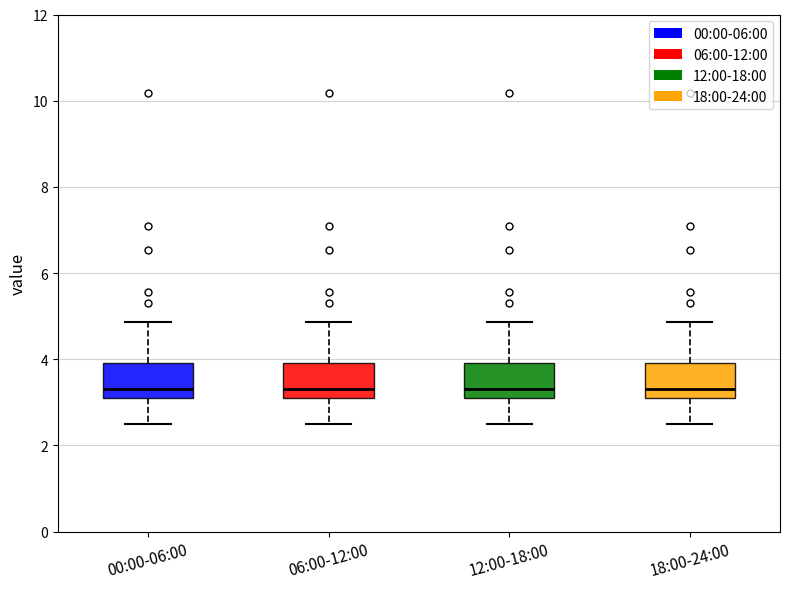

Reading left to right, transcribe this box plot: for each box, give where its median line is, the range the box spans, and where its two whiskers end, as read against the y-axis. The values are not printed on the chart, so give them approximately, as read against the axis.

00:00-06:00: median 3.4, box 3.0 to 4.0, whiskers 2.6 to 4.8
06:00-12:00: median 3.4, box 3.2 to 4.0, whiskers 2.6 to 4.8
12:00-18:00: median 3.4, box 3.2 to 4.0, whiskers 2.6 to 4.8
18:00-24:00: median 3.4, box 3.0 to 4.0, whiskers 2.6 to 4.8